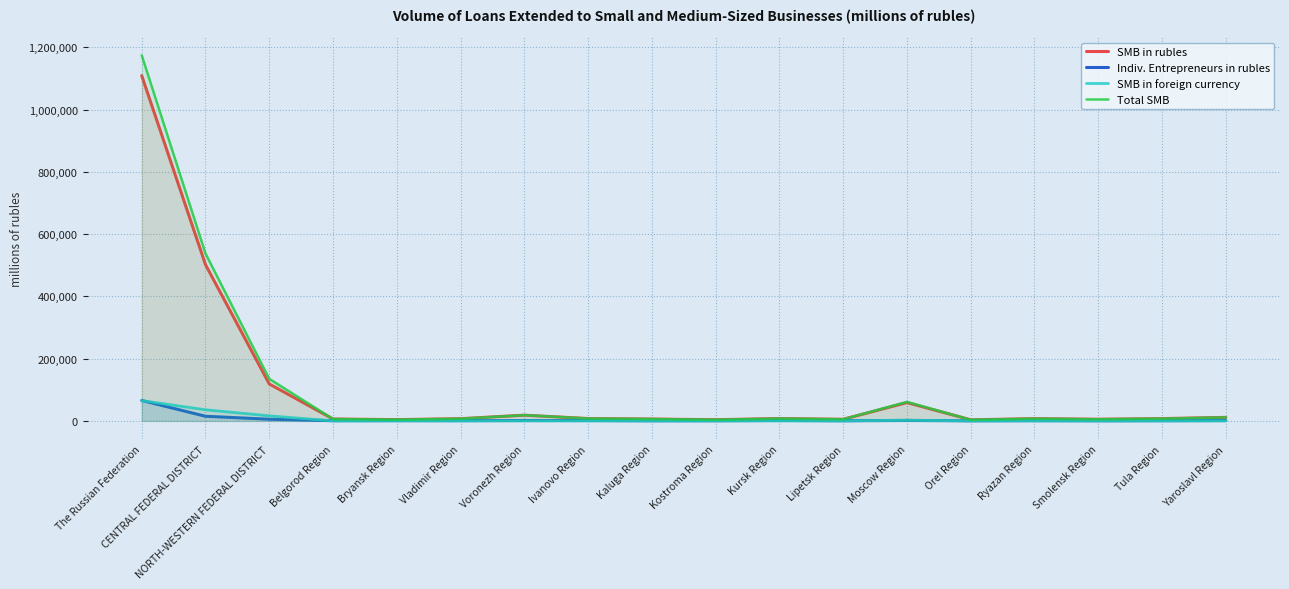

How many lines are shown in the chart?

4